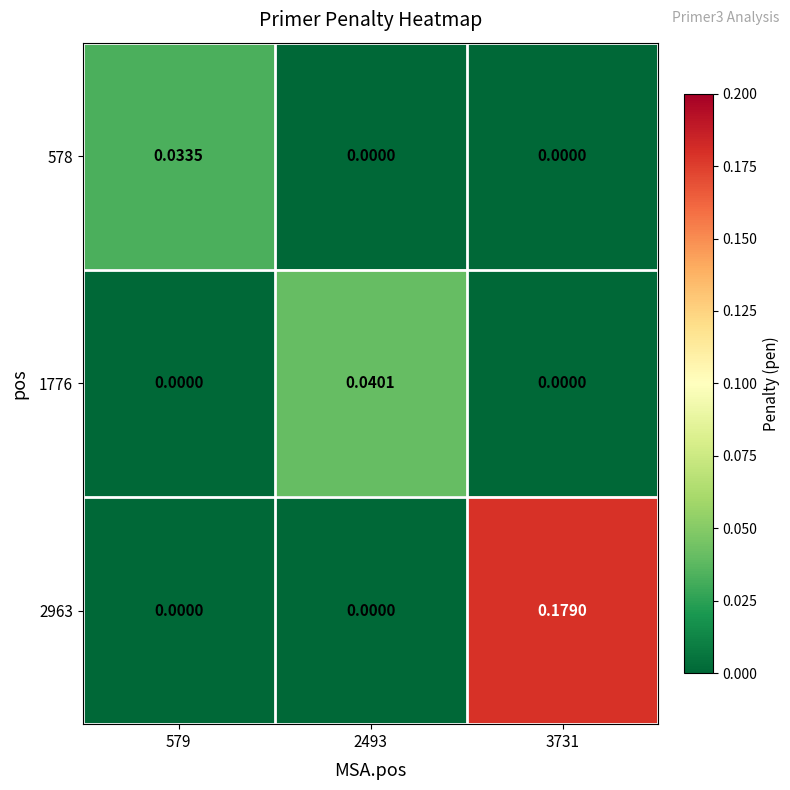

Is the value of 578 at 579 greater than the value of 1776 at 579?

Yes